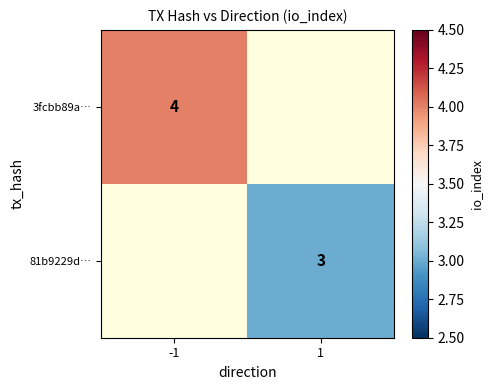

True or false: 81b9229d… has a value of 4 at 1.

False